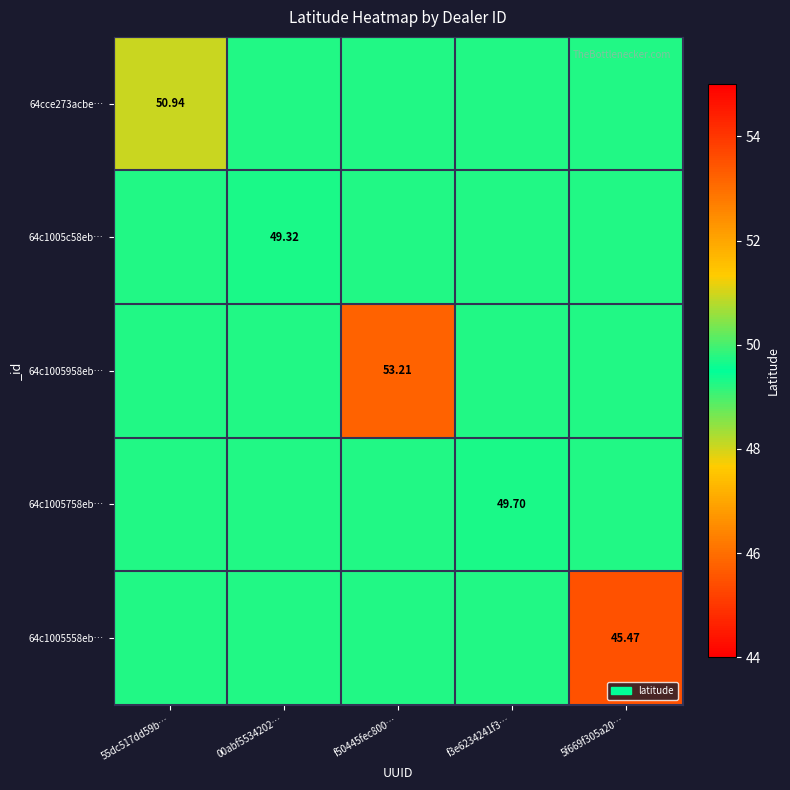

The 64c1005c58eb… series shows 49.7 at f3e6234241f3…. True or false?

True